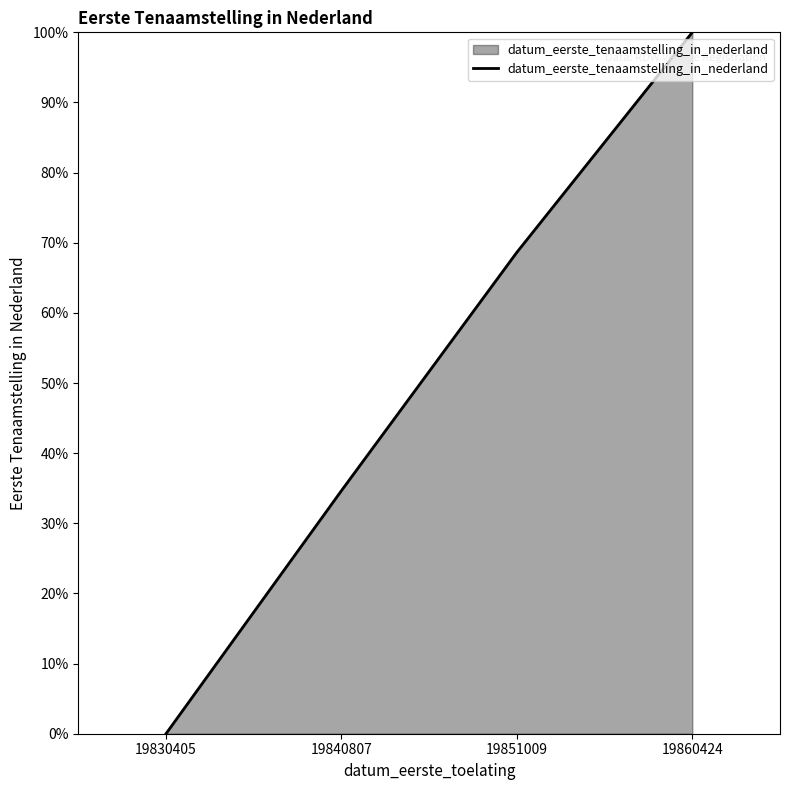

Which has a higher value, 19851009 or 19830405?

19851009